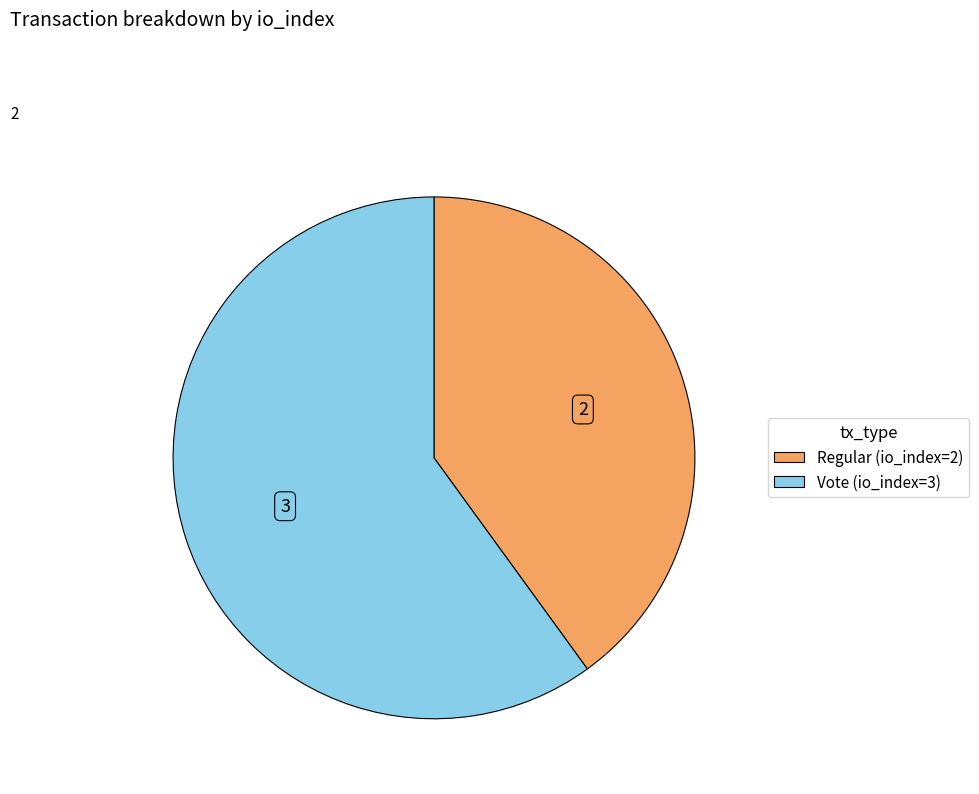

What is the majority slice?

Vote (io_index=3)